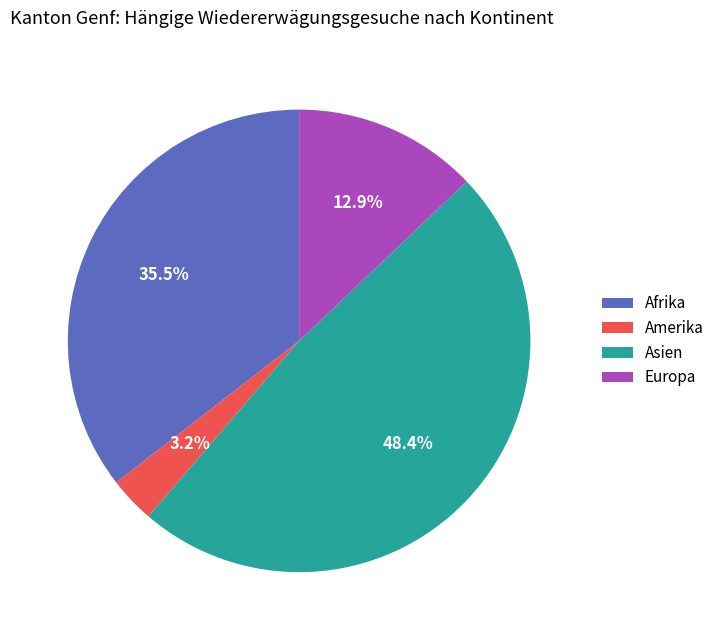

How many slices are in this pie chart?

4